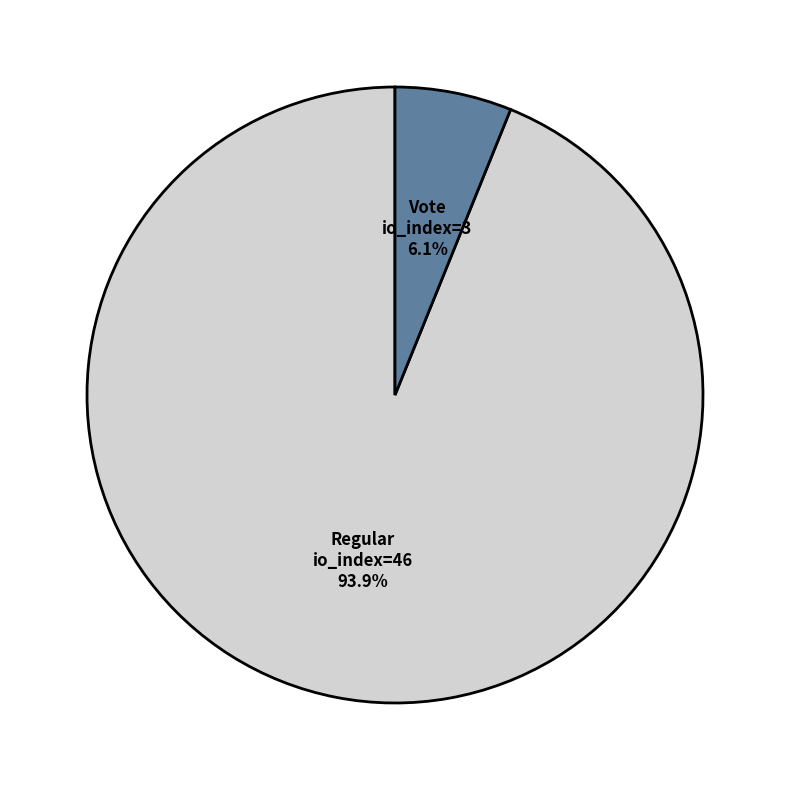

Is there any slice that represents more than half of the pie?

Yes